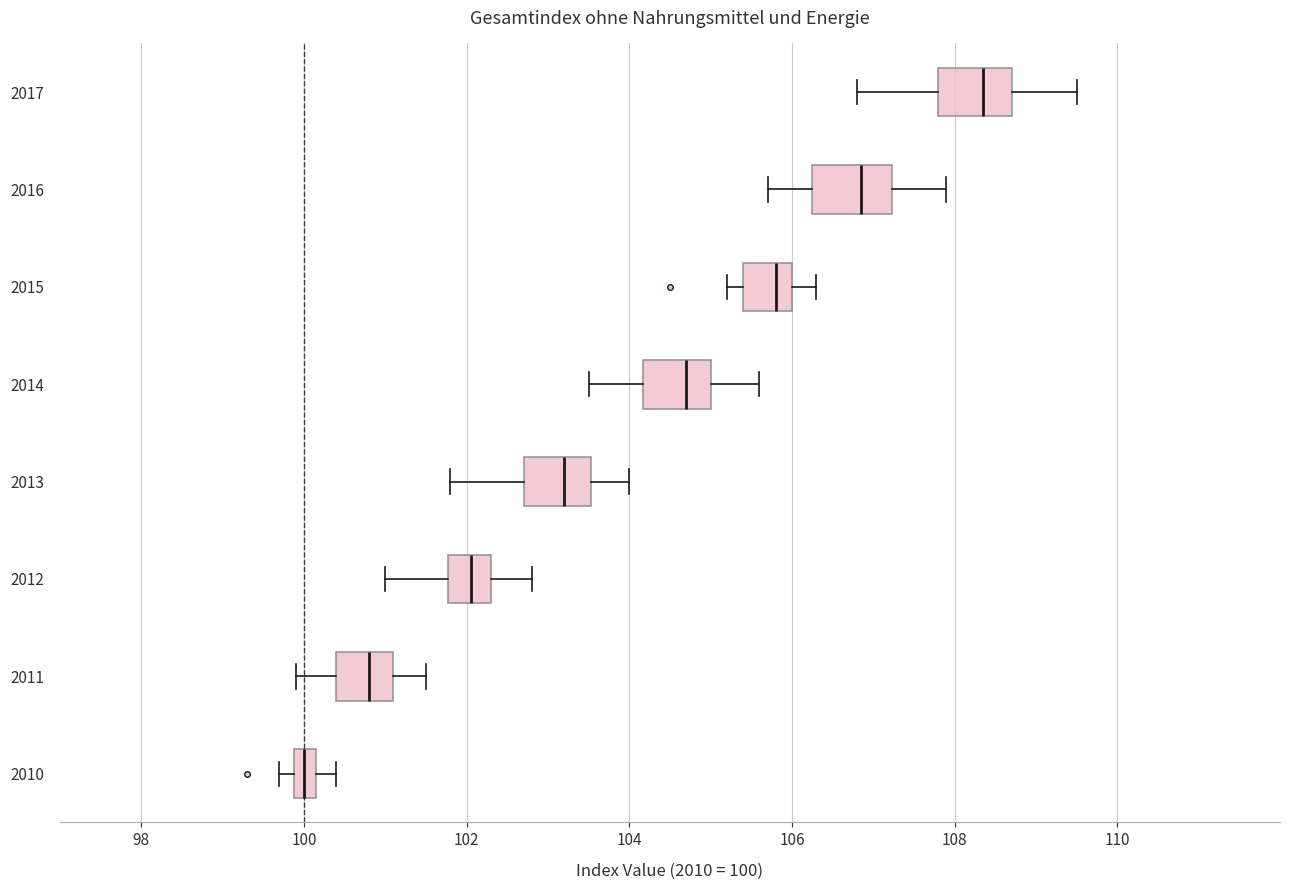

Which box has the furthest to the left median line?

2010